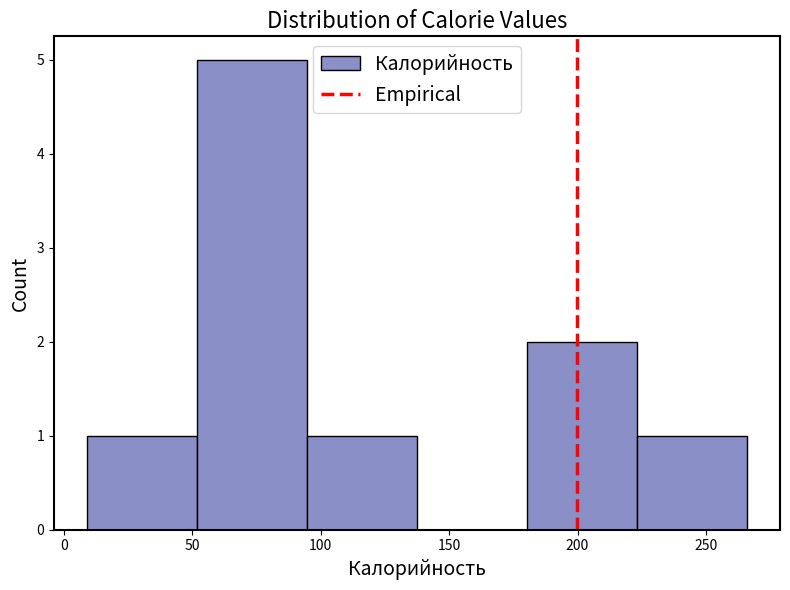

Reading left to right, transcribe this chart: for each bar, give the range it covers on the x-axis and its height. Neither the bar edges nor the heights are printed on the chart, so give them approximately, as read against the axes.

10 to 50: 1
50 to 95: 5
95 to 140: 1
140 to 180: 0
180 to 225: 2
225 to 265: 1